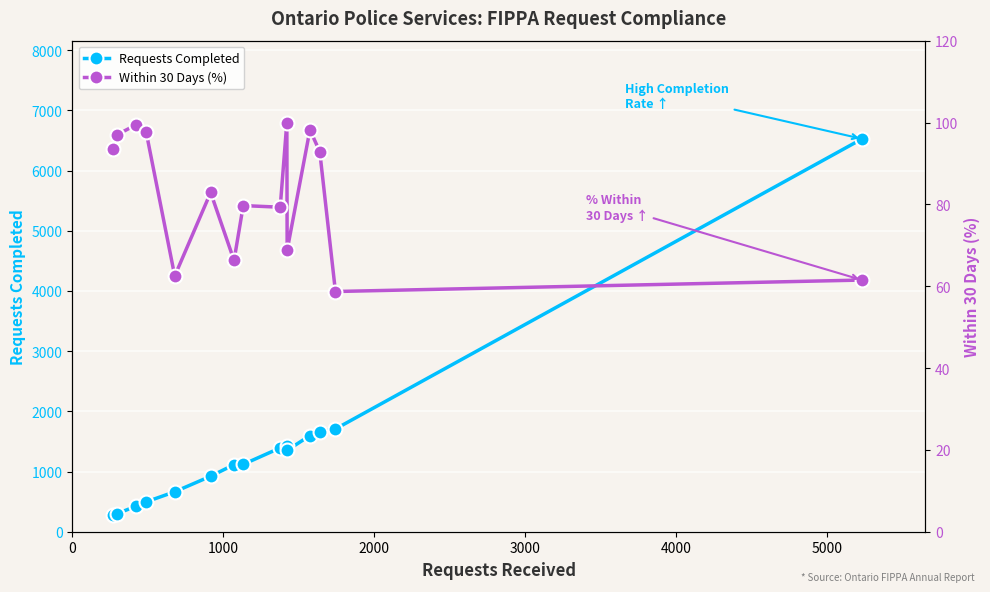

What value does the Requests Completed series have at 0?

278.0